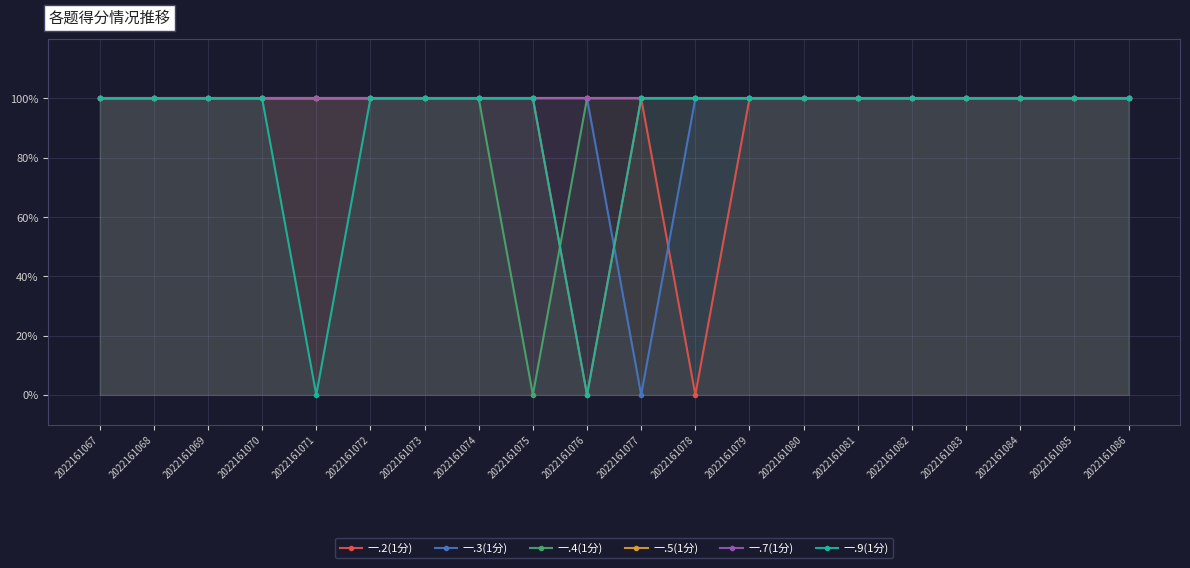

Does the chart have visible grid lines?

Yes